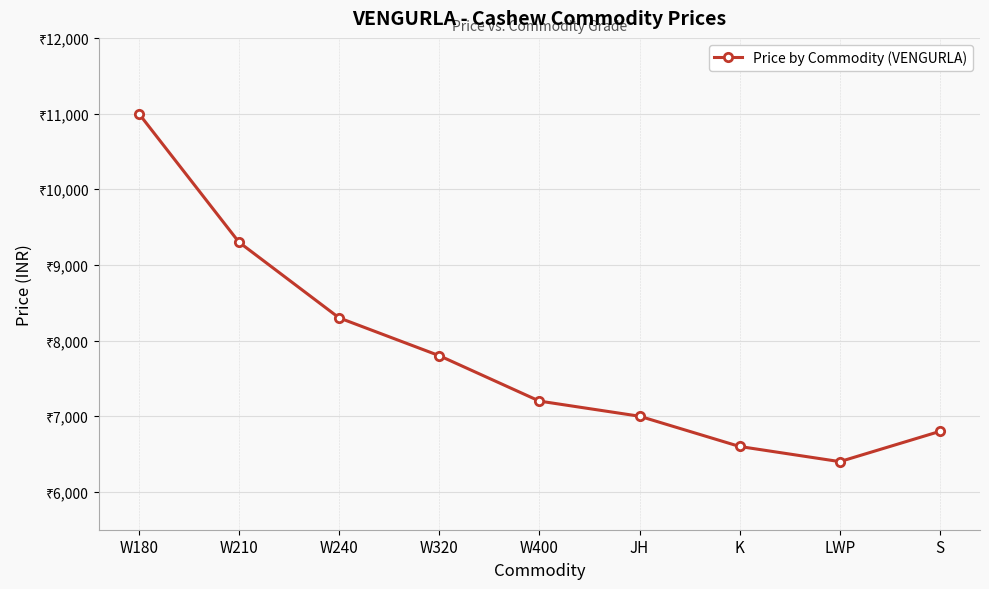

Does the chart have visible grid lines?

Yes